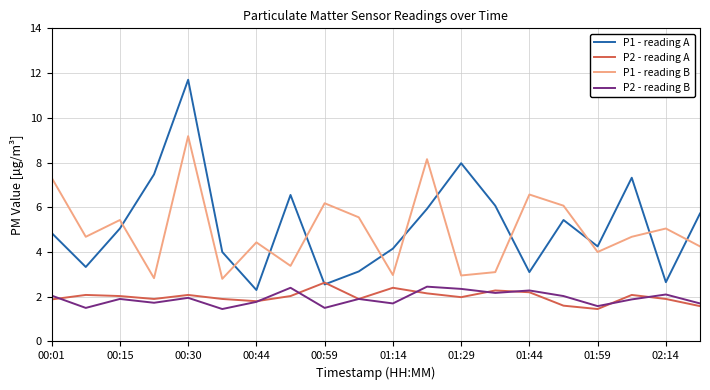

True or false: P1 - reading B and P2 - reading A cross at least once.

False